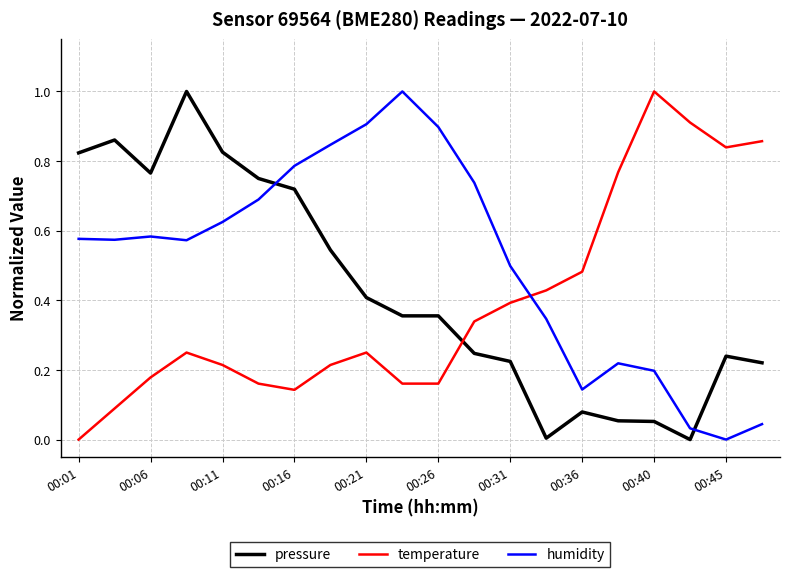

What is the difference between the maximum and minimum values in the temperature series?

1.0